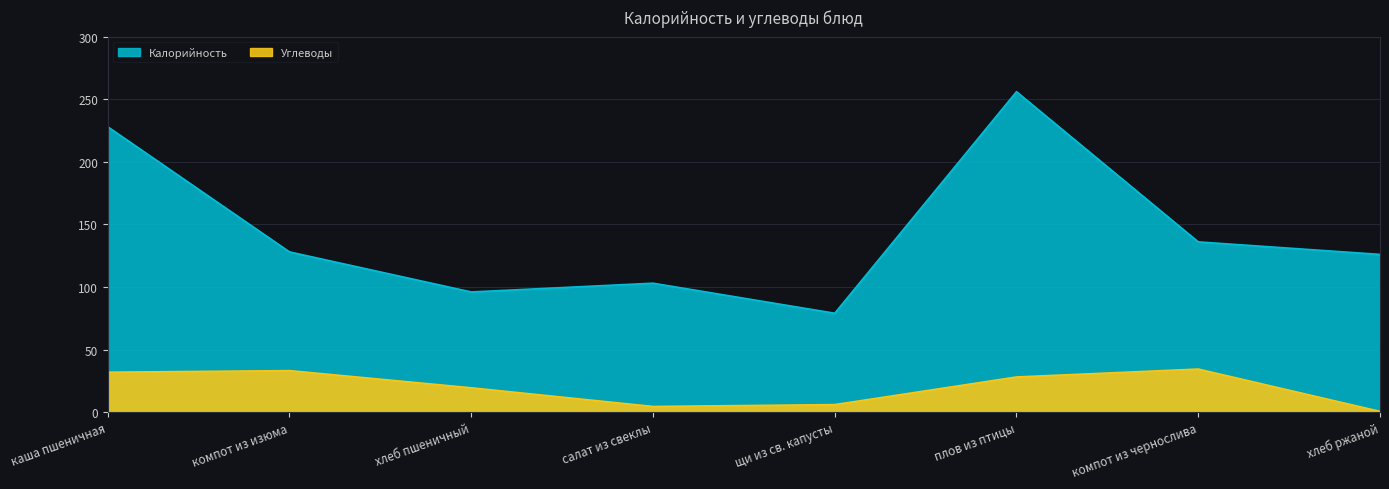

True or false: Углеводы and Калорийность cross at least once.

False